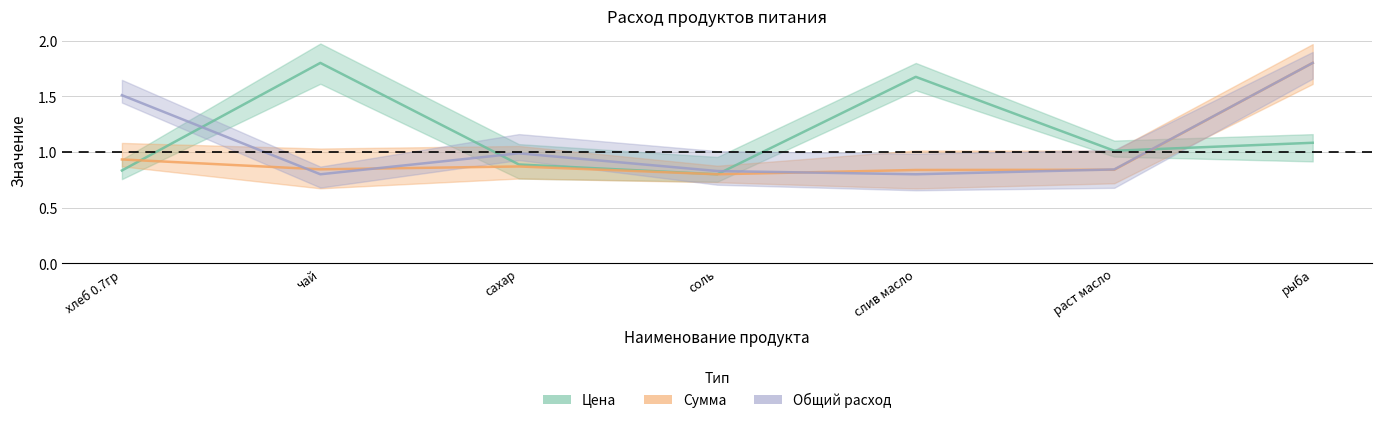

In Сумма, how many points are lower than both neighbors (excluding endpoints)?

2